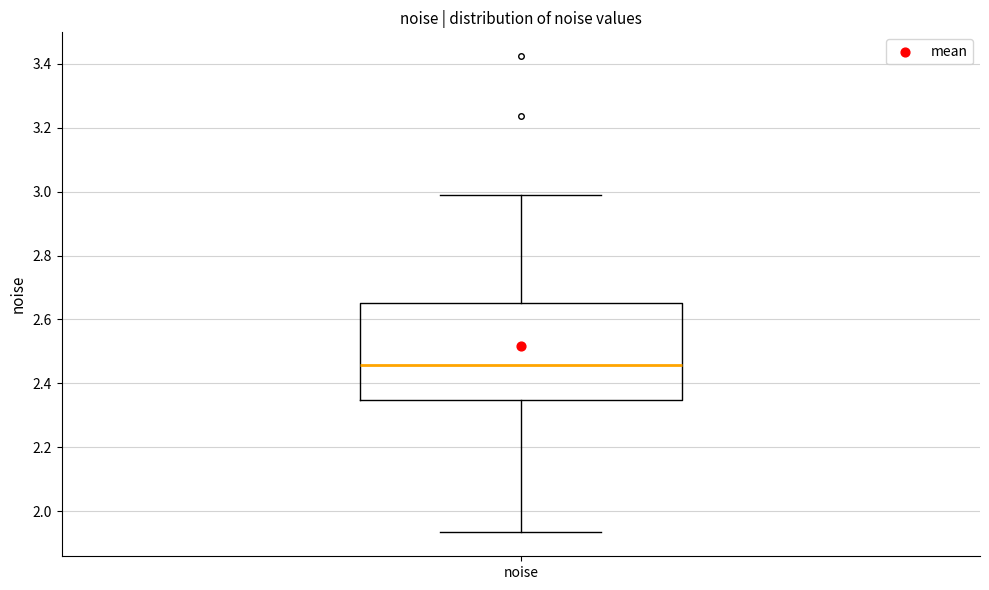

Read this box plot against the y-axis: the position of the median line, the range covered by the box, and the ends of both whiskers. The values are not printed on the chart, so give them approximately, as read against the axis.

median 2.46, box 2.34 to 2.66, whiskers 1.94 to 2.98